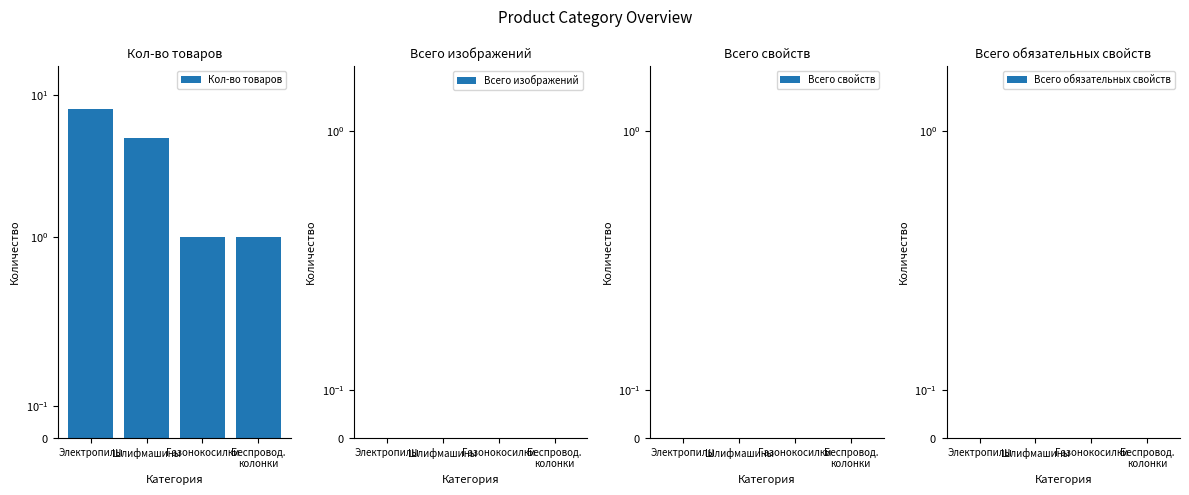

Rank the series at Газонокосилки from lowest to highest value.

Всего изображений, Всего свойств, Всего обязательных свойств, Кол-во товаров